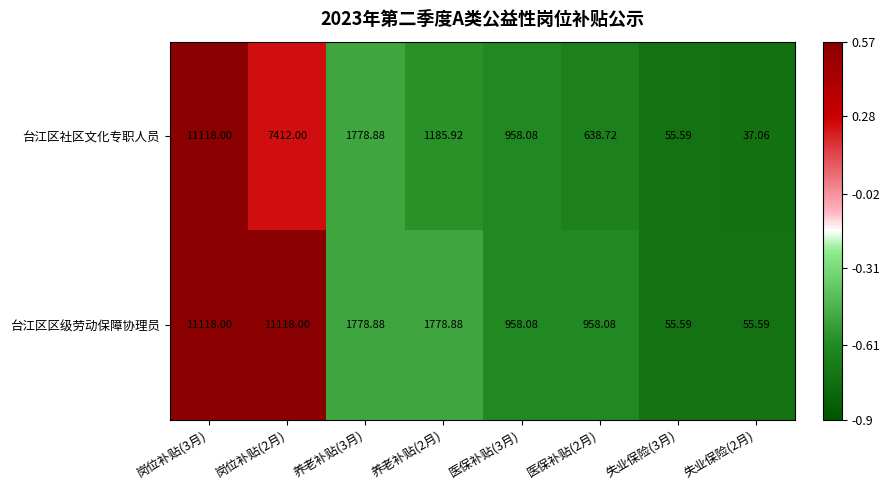

At which category is the sum across all series the highest?

岗位补贴(3月)